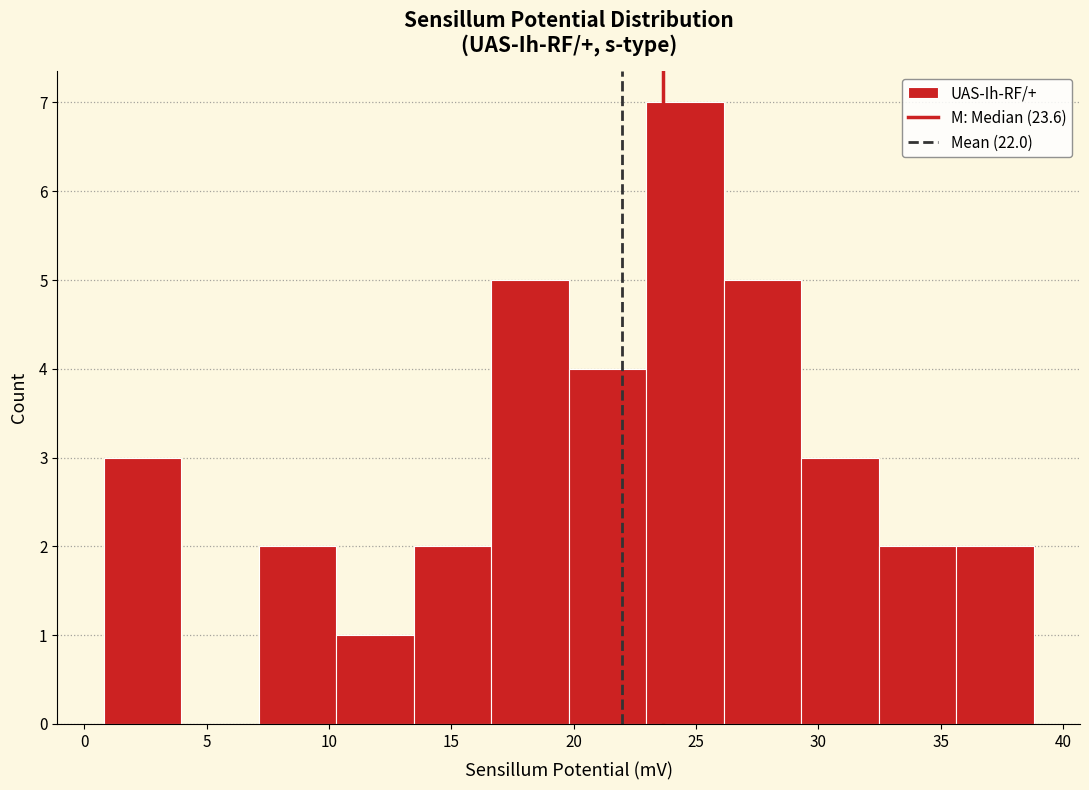

Over which range of the x-axis is the bar tallest?

23.0 to 26.0